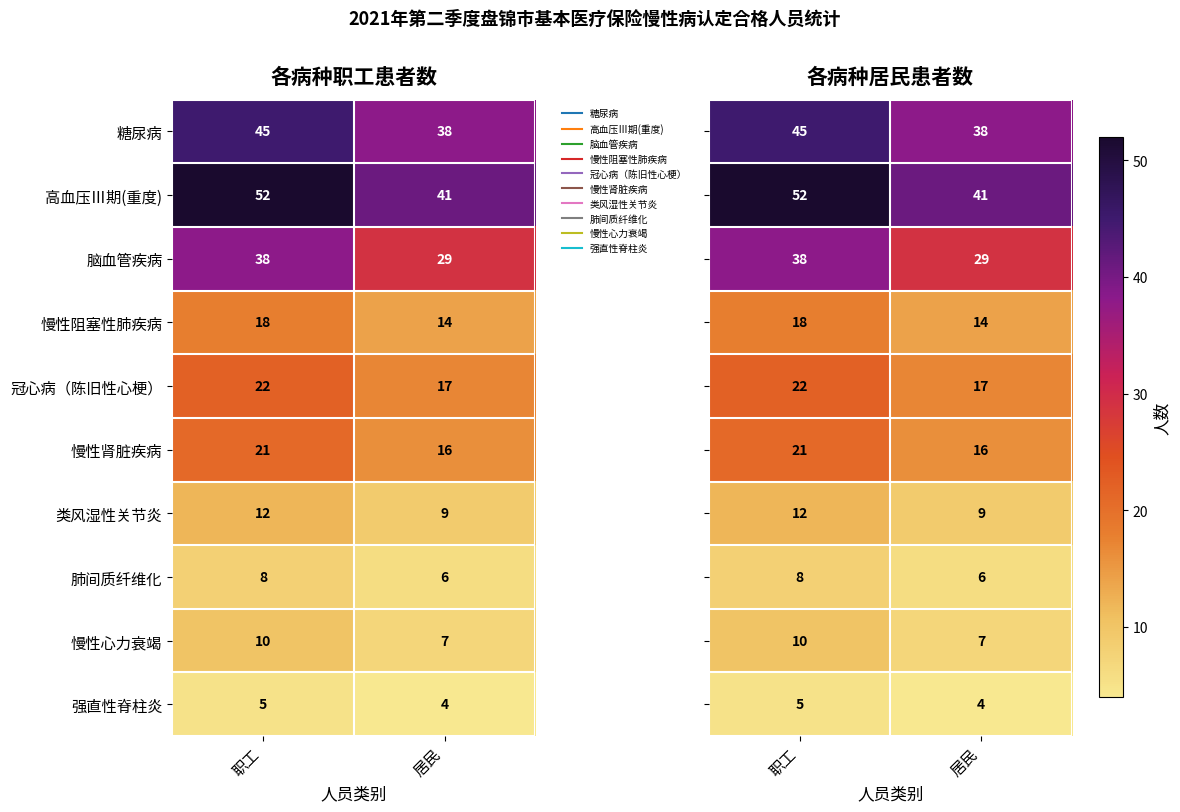

What is the approximate value of 高血压Ⅲ期(重度) at 职工, to the nearest 10?

50